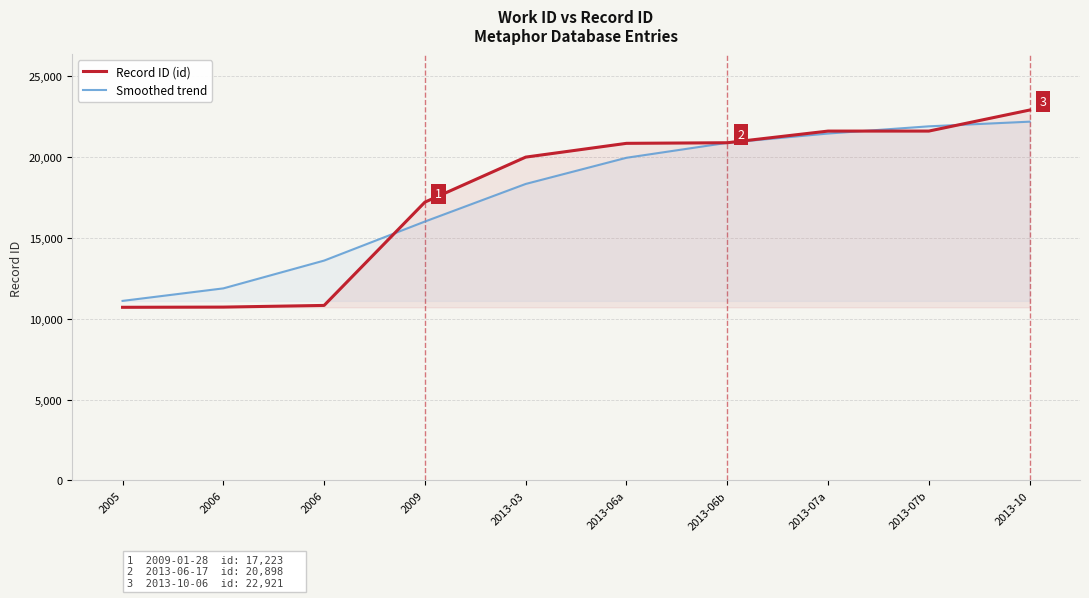

At which label does Record ID (id) first exceed 20861?

2013-06b